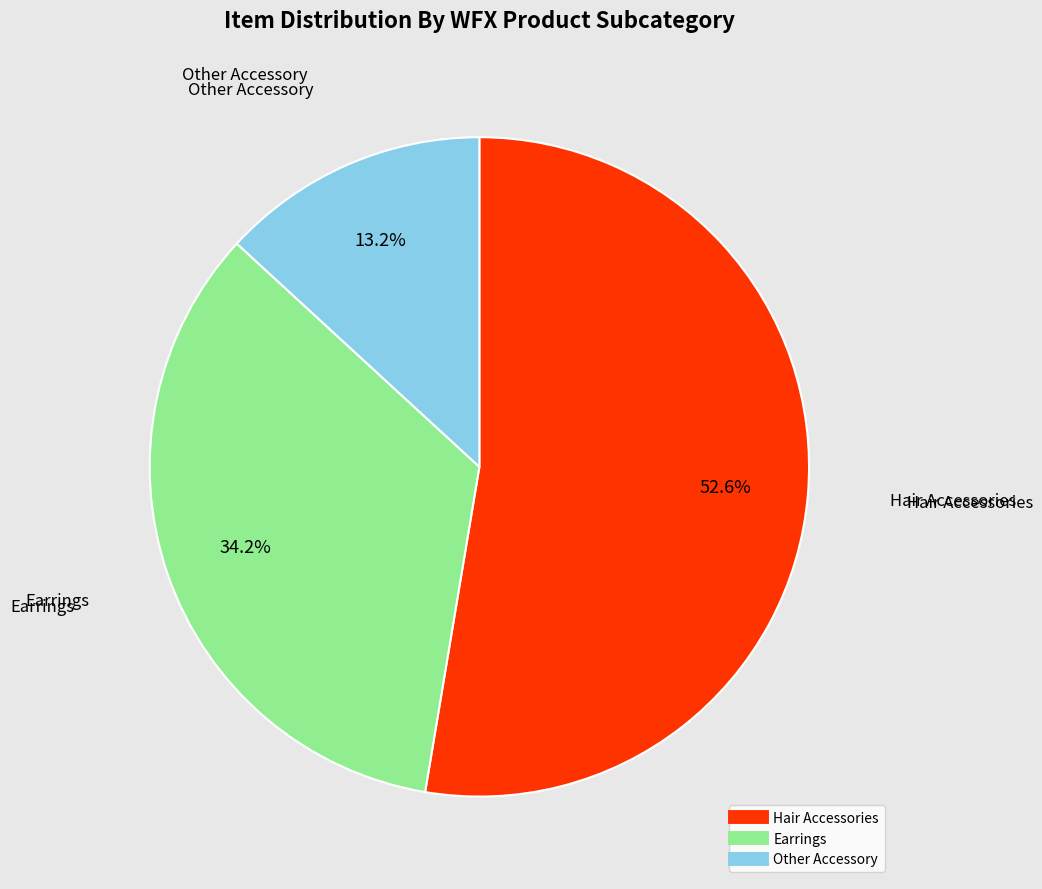

How many slices are in this pie chart?

3